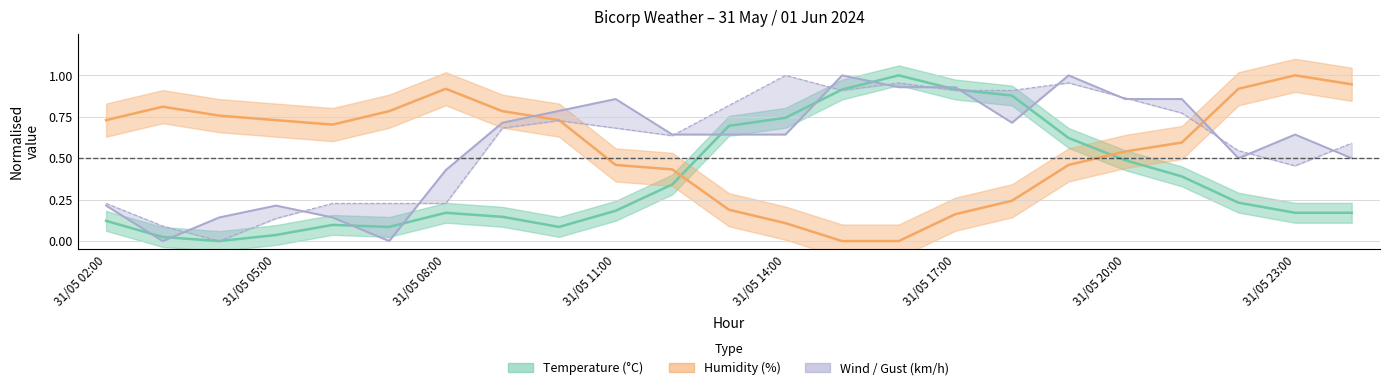

What is the spread (max minus min) of values at 31/05 14:00?

0.9